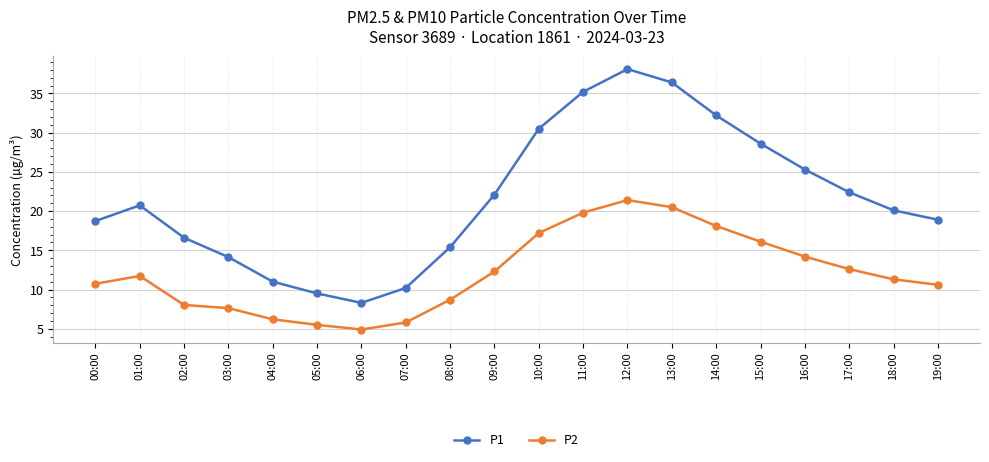

What position from the left is 04:00?

5